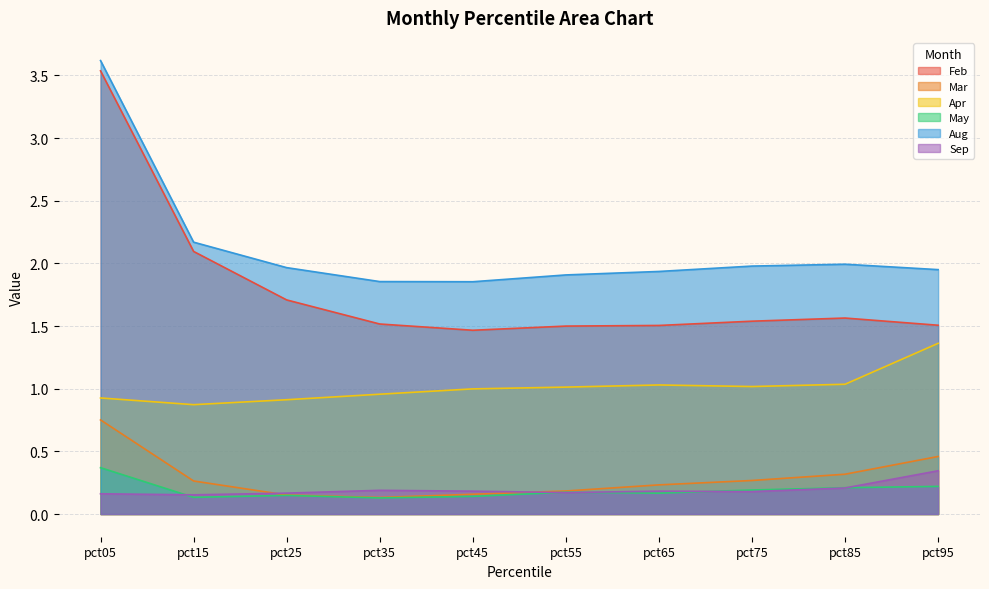

Rank the categories by Feb value from highest to lowest.

pct05, pct15, pct25, pct85, pct75, pct35, pct95, pct65, pct55, pct45